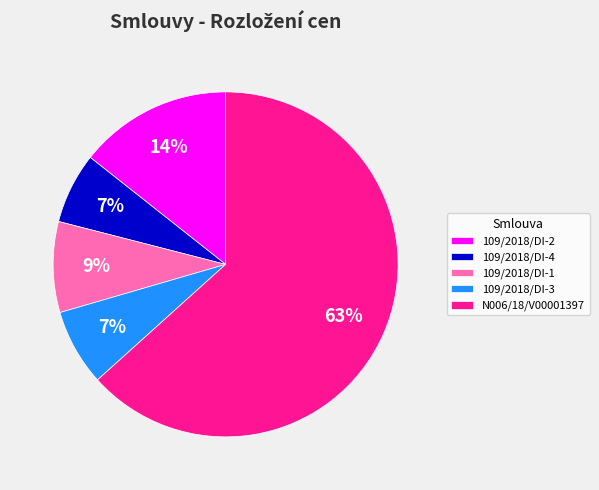

Combined, do N006/18/V00001397 and 109/2018/DI-3 account for over 50%?

Yes